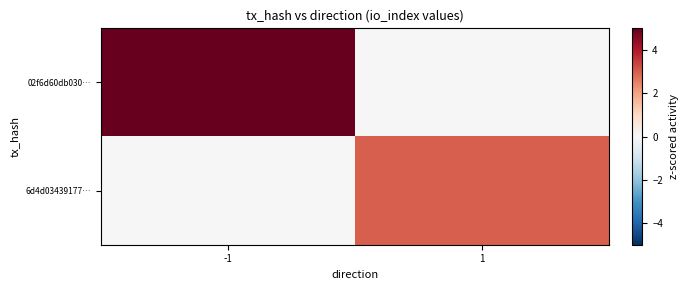

List the series in order of their overall mean, highest first.

02f6d60db030…, 6d4d03439177…